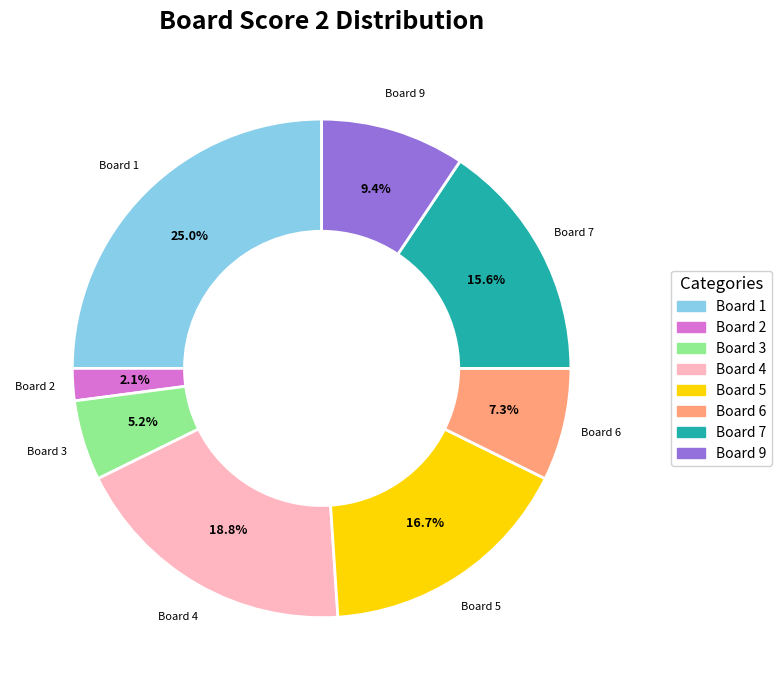

Does any single category account for the majority?

No